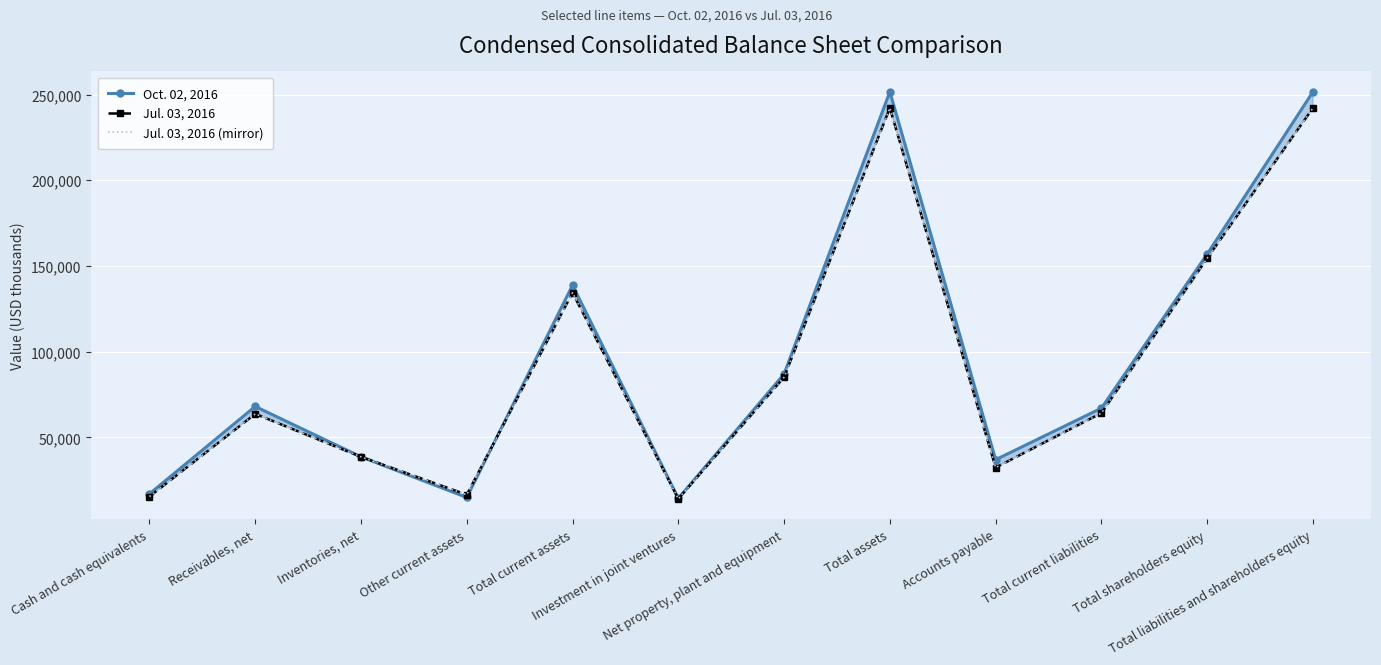

The value of Oct. 02, 2016 at Inventories, net is 62397. True or false?

False